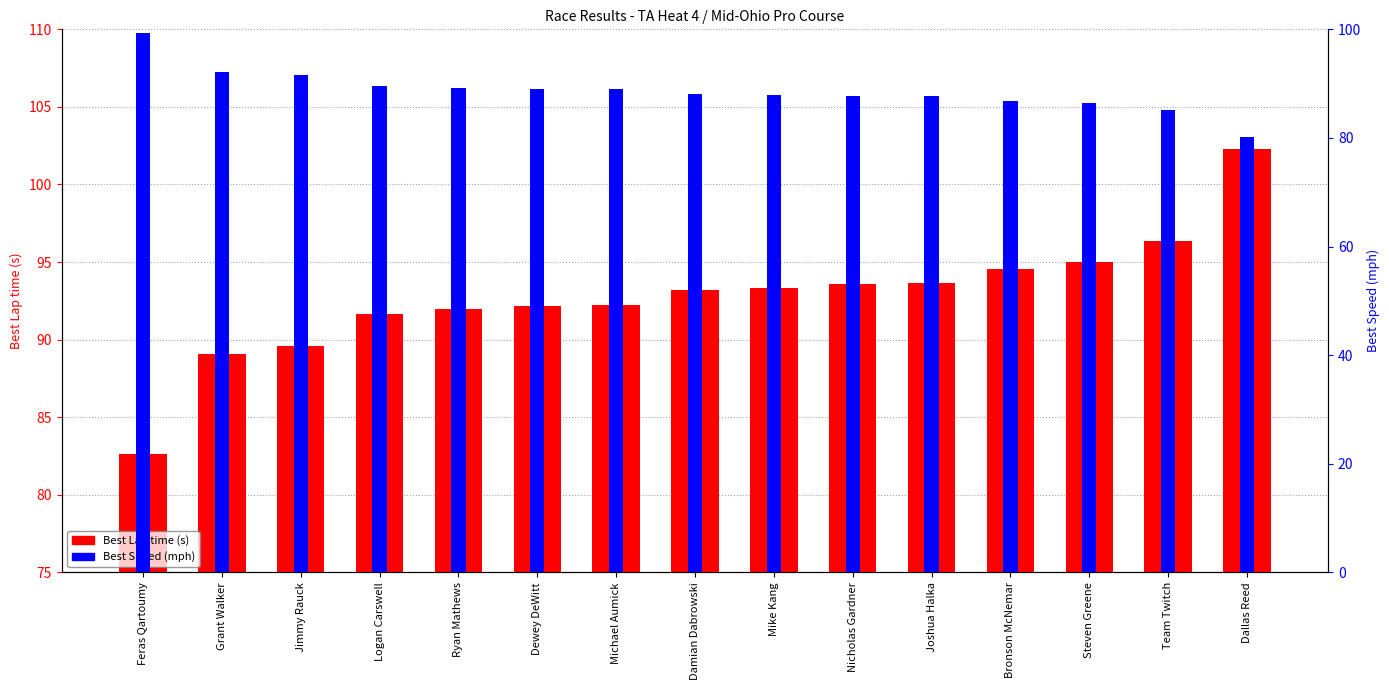

What is the total value across all series at Logan Carswell?

181.2